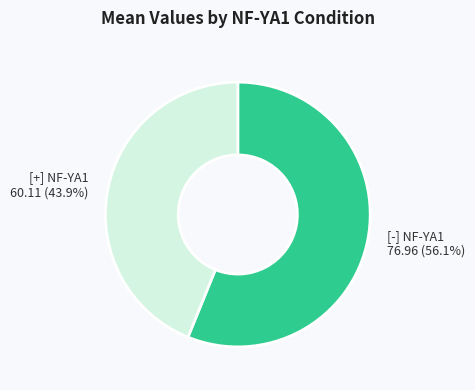

Rank the categories by value from lowest to highest.

[+] NF-YA1, [-] NF-YA1